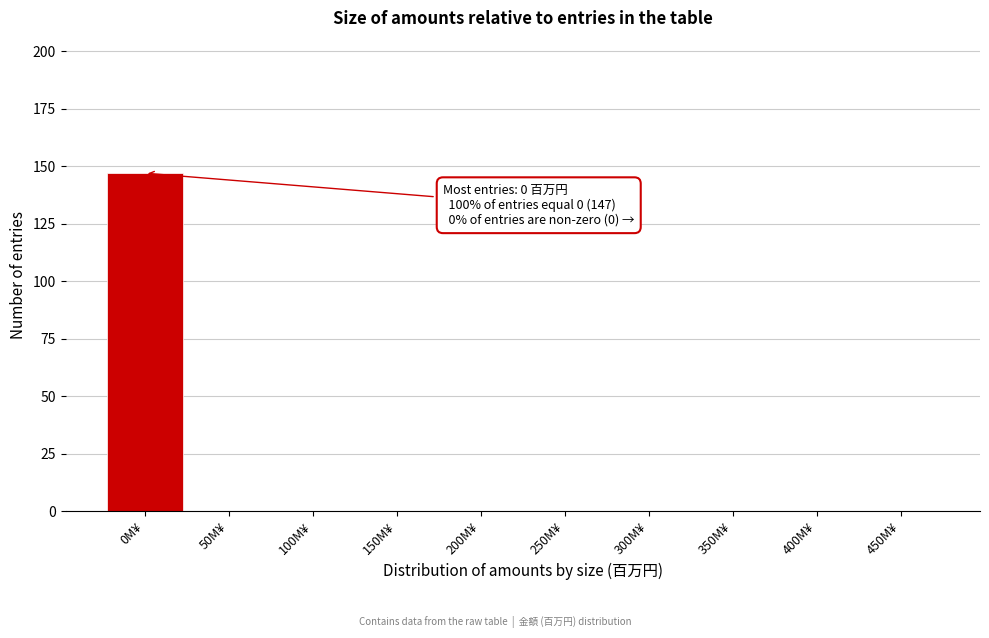

Reading right to left, extract all data points from this chart.

450M¥=0	400M¥=0	350M¥=0	300M¥=0	250M¥=0	200M¥=0	150M¥=0	100M¥=0	50M¥=0	0M¥=147